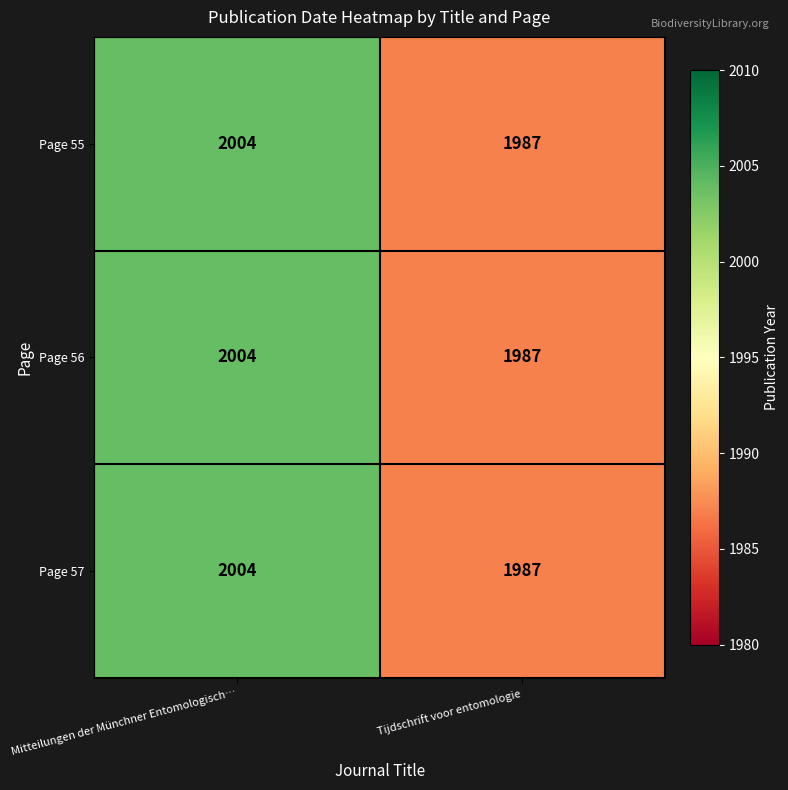

What value does the Page 55 series have at Mitteilungen der Münchner Entomologisch…, to the nearest 10?

2000